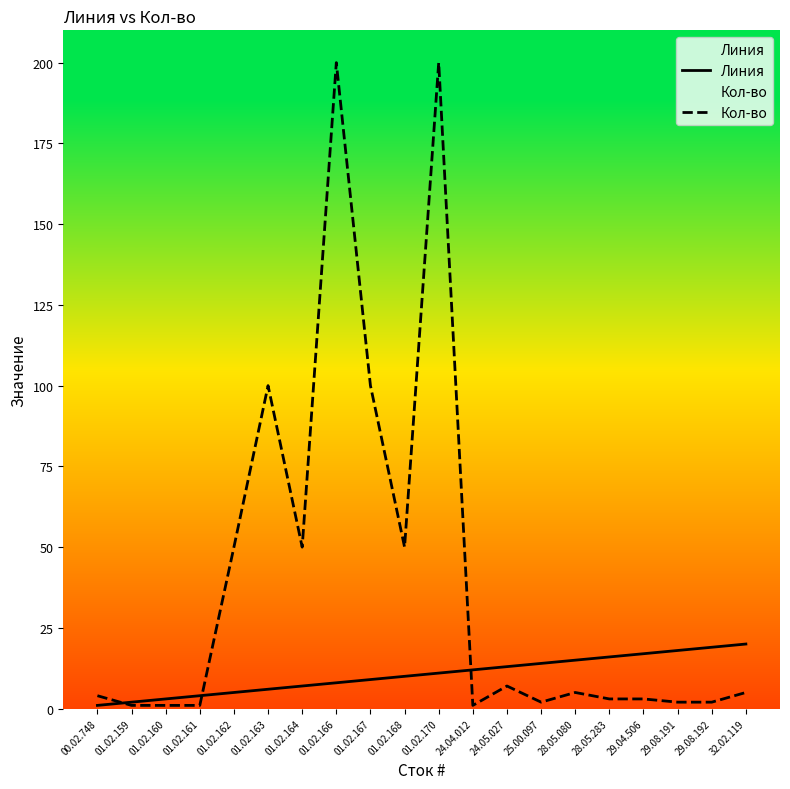

What is the sum of all Кол-во values?

787